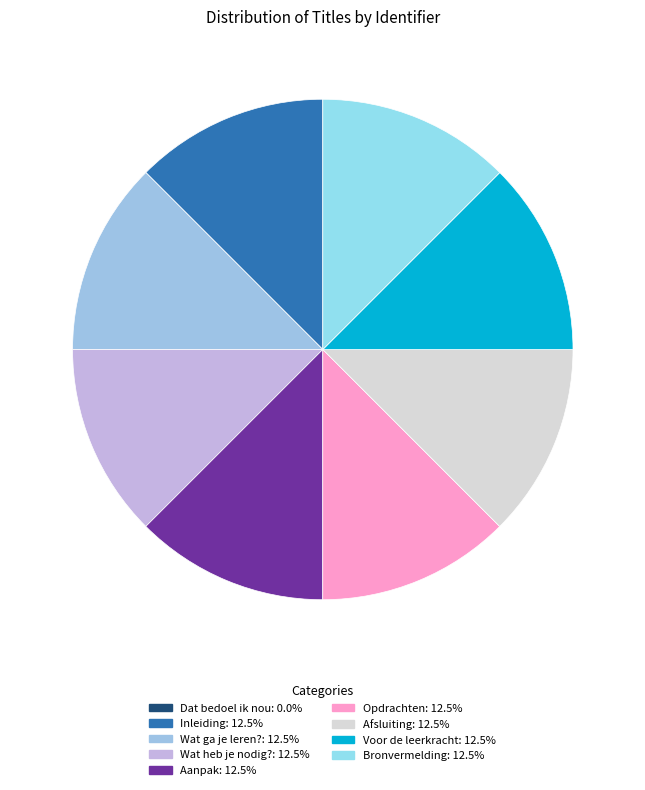

Which category has the smallest portion of the pie?

Dat bedoel ik nou